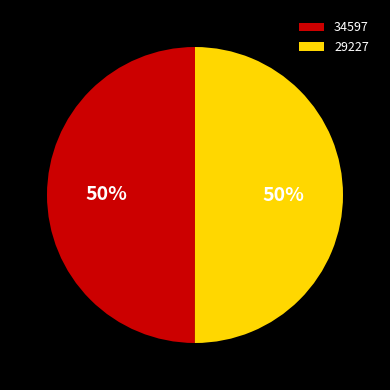

Combined, do 34597 and 29227 account for over 50%?

Yes